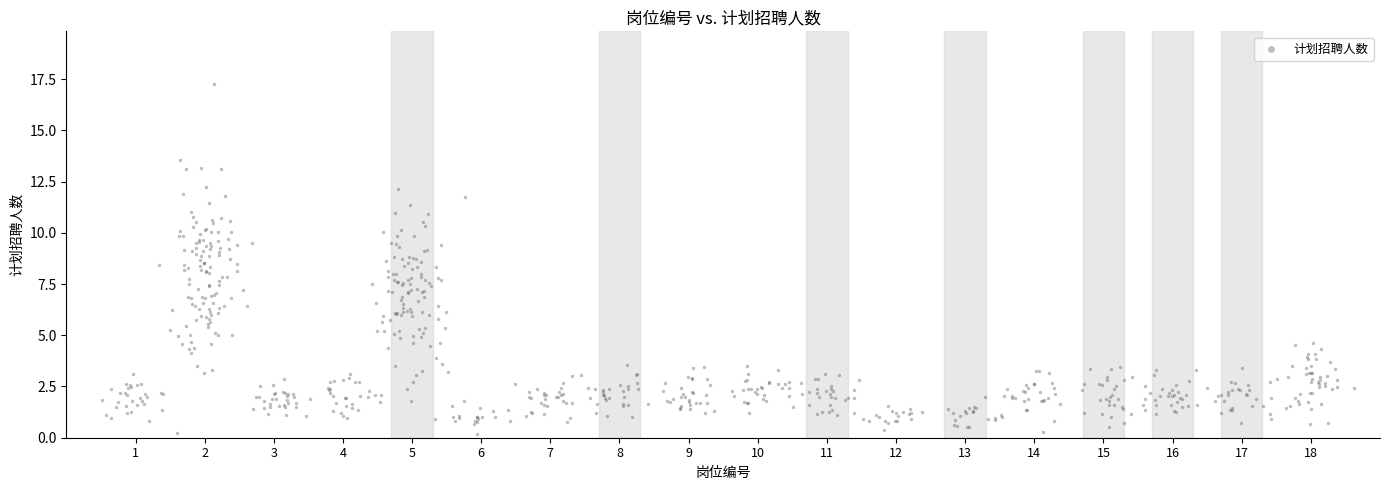

What is the range of Y values (max minus min)?

17.0